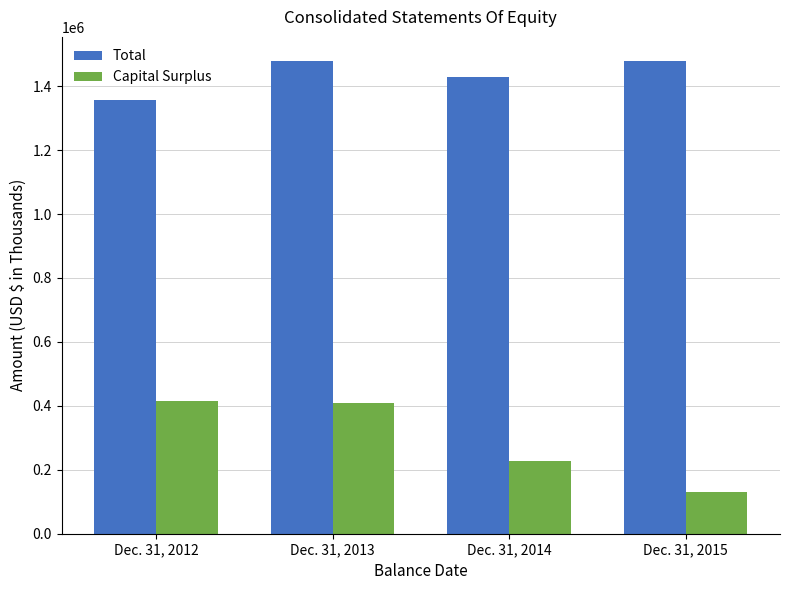

Is the value of Total at Dec. 31, 2013 greater than the value of Capital Surplus at Dec. 31, 2015?

Yes